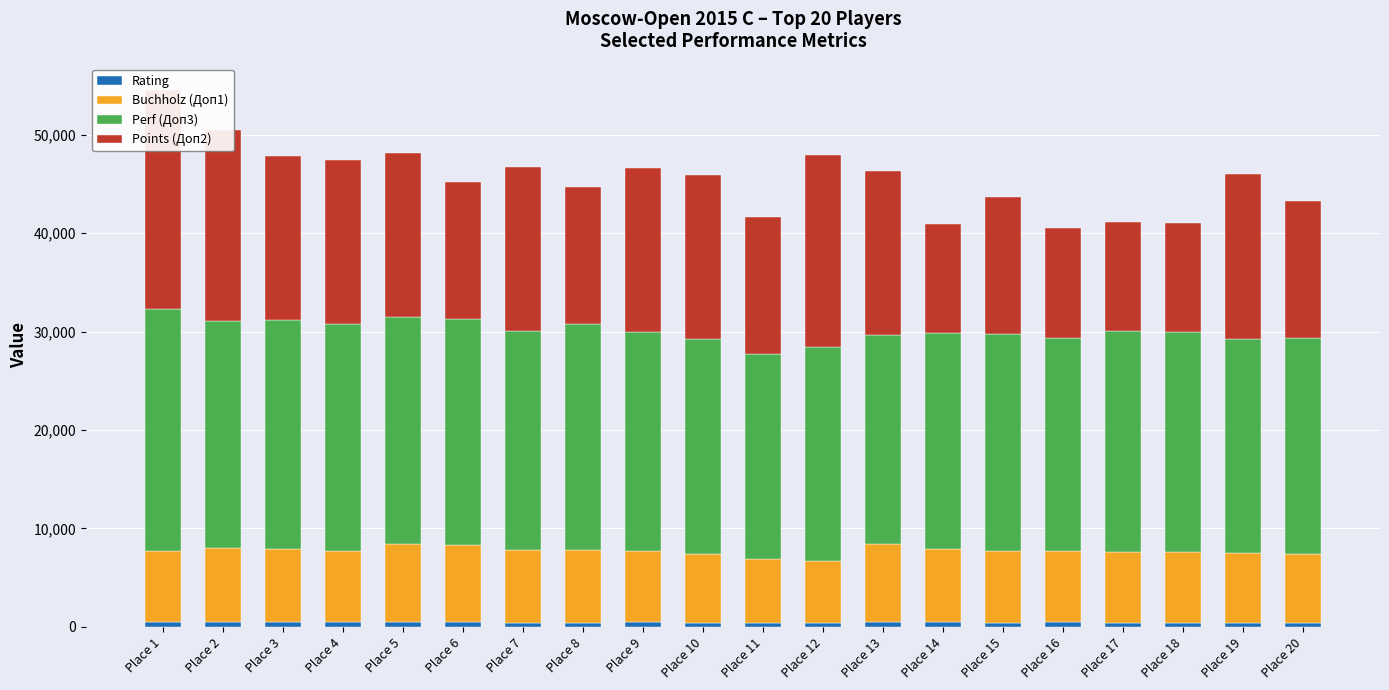

Which has a higher value, Place 1 or Place 19?

Place 1